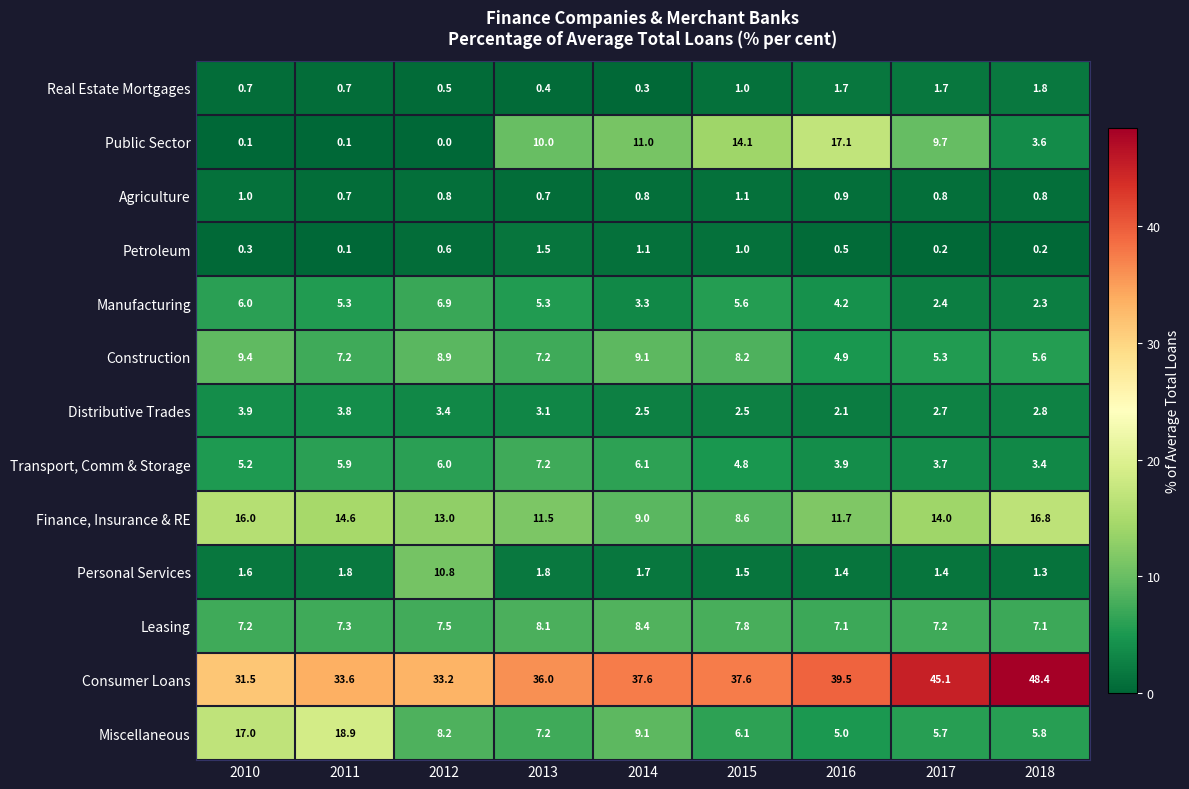

Which series has the largest range (max minus min)?

Public Sector